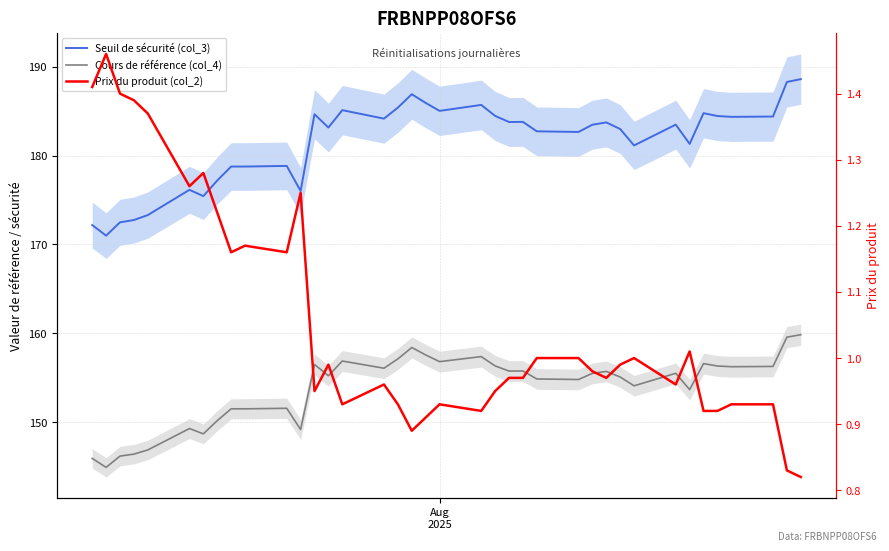

What is the average value of the Prix du produit (col_2) series?

1.1